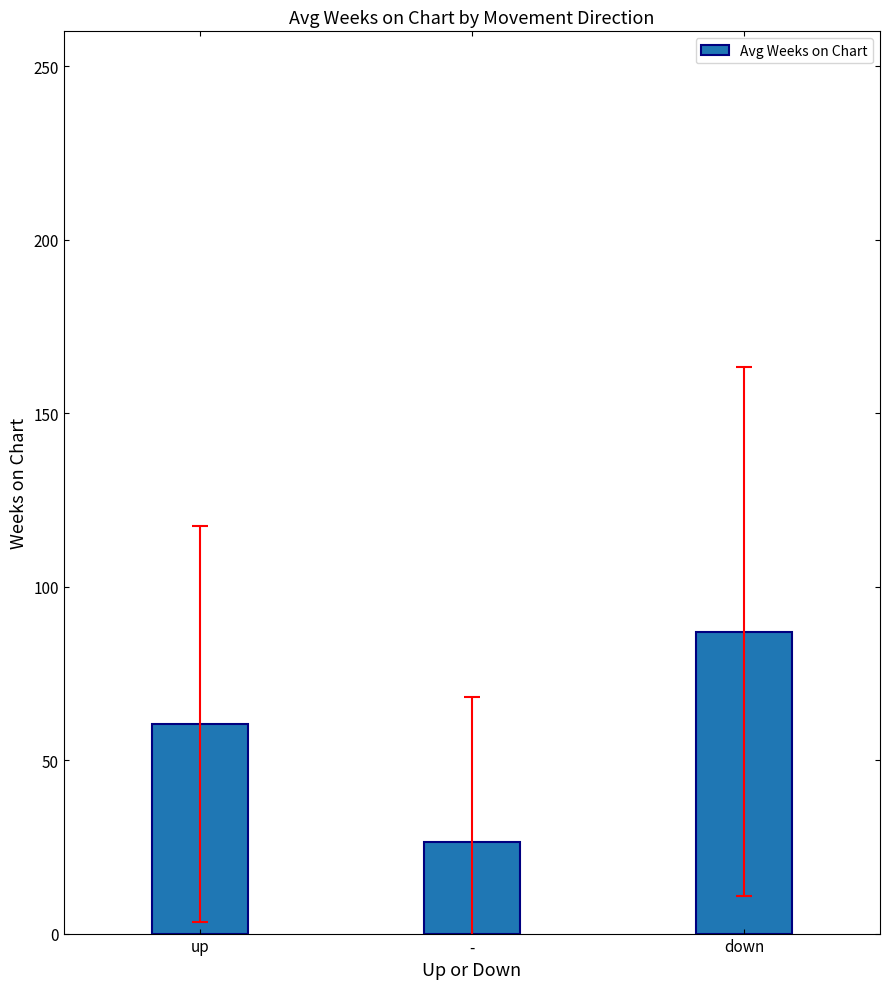

What is the value of the 3rd bar from the left?

87.0